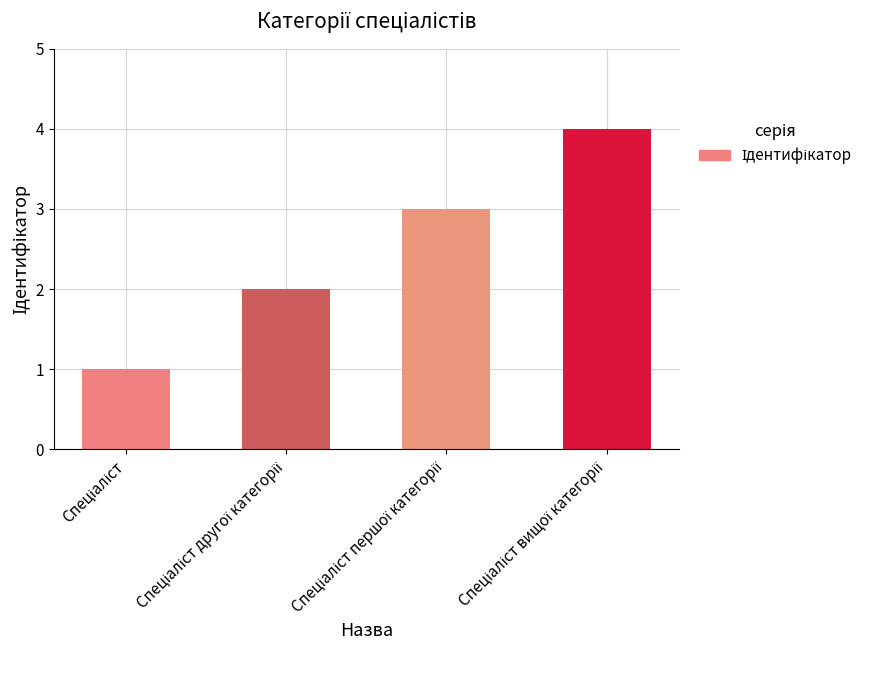

Reading left to right, transcribe all the data shown in this chart.

1	2	3	4